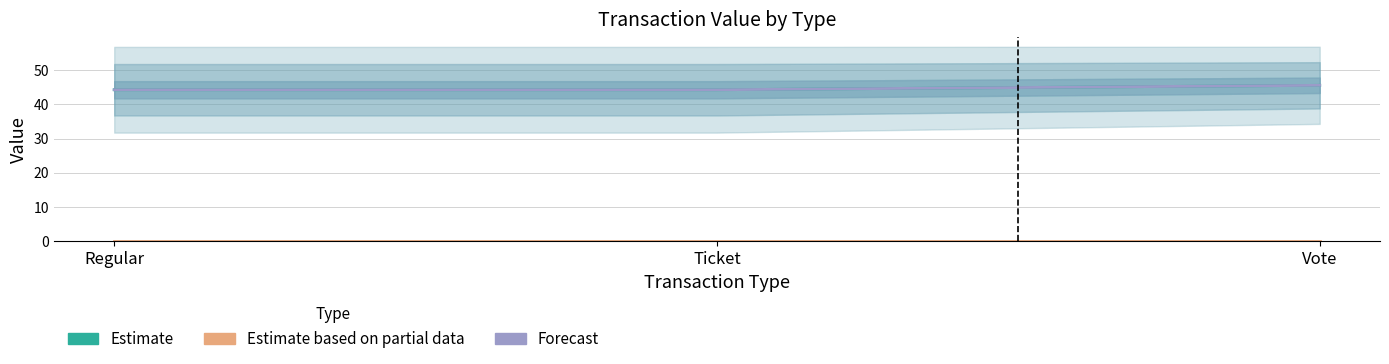

What is the label of the 2nd point from the right?

Ticket